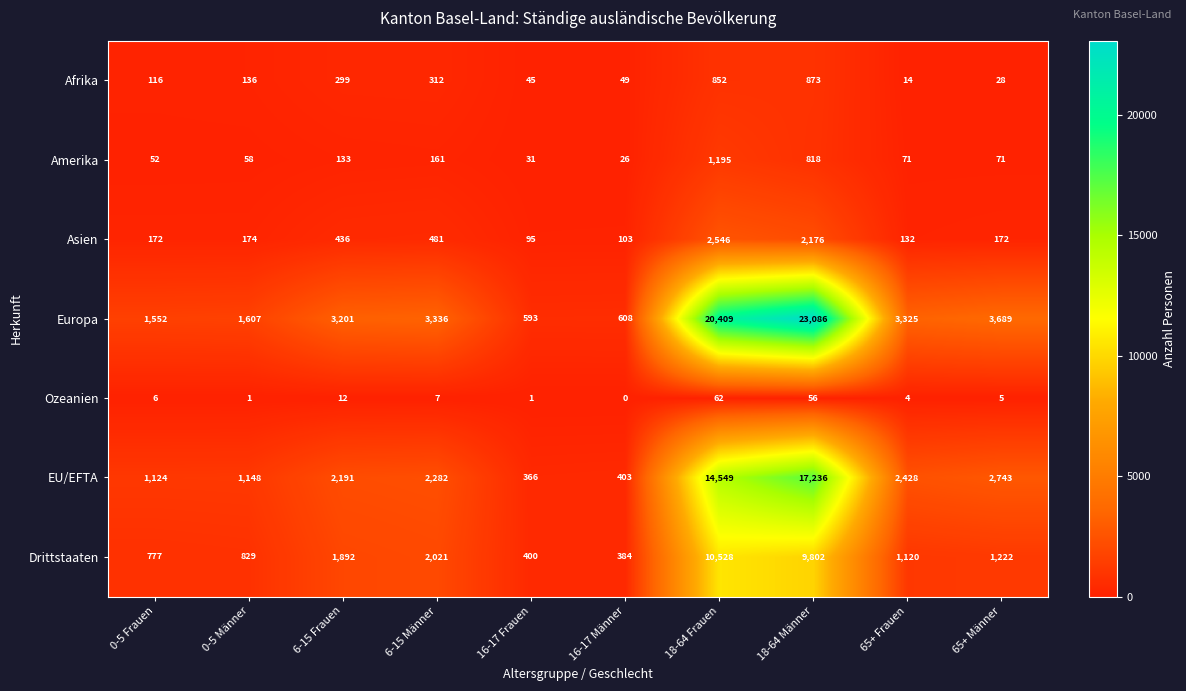

Is it true that Drittstaaten equals 288 at 0-5 Frauen?

False